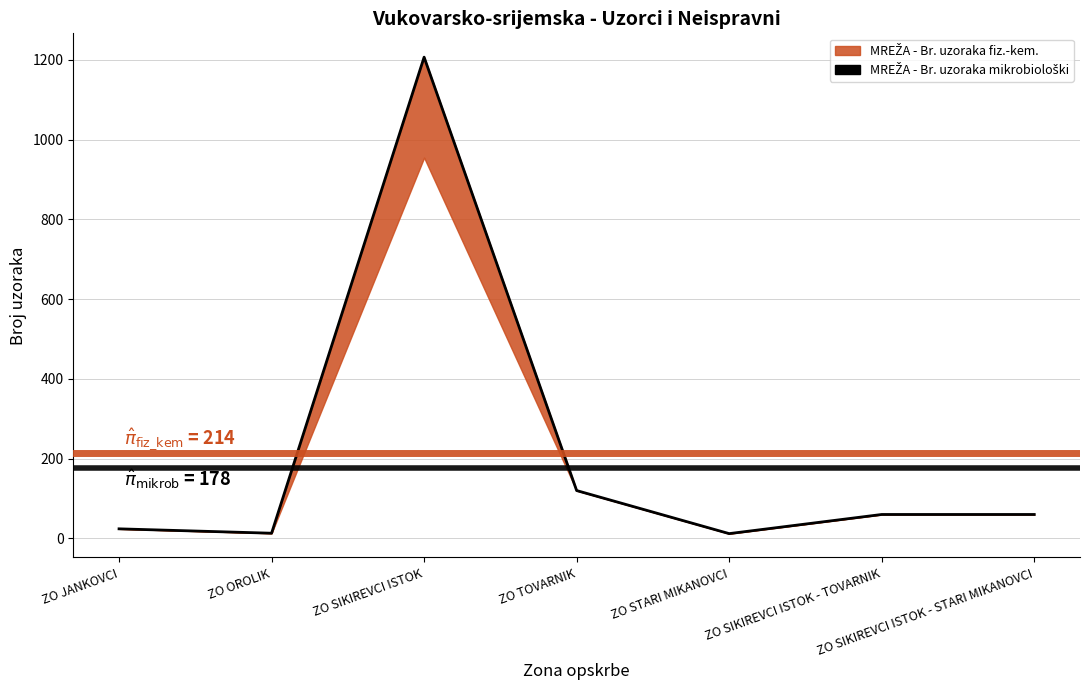

True or false: the data has more than 1 interior local peaks.

False